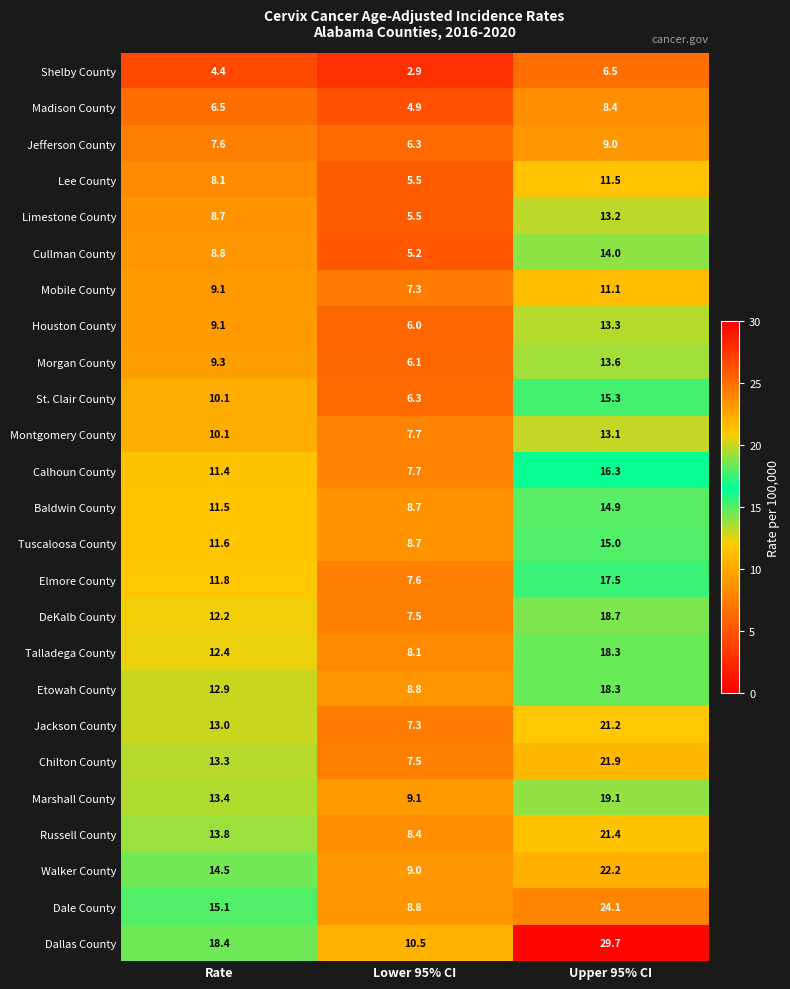

List the labels in order of Mobile County value, smallest first.

Lower 95% CI, Rate, Upper 95% CI